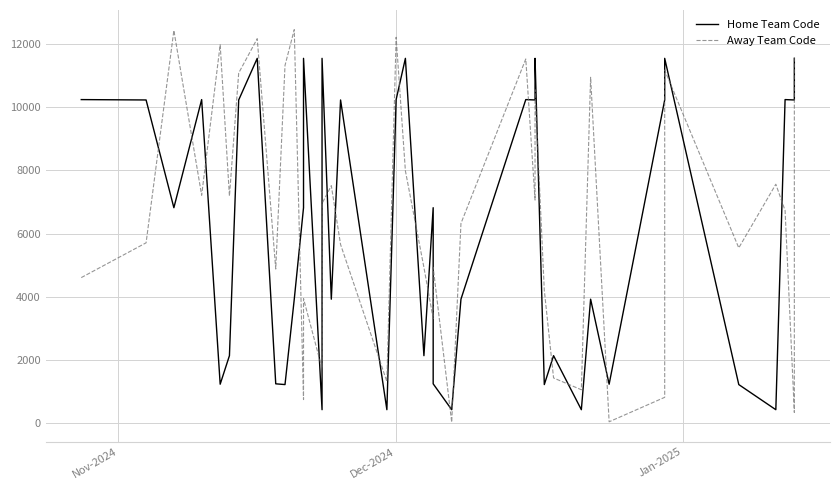

What is the label of the 40th point from the right?

Nov-2024